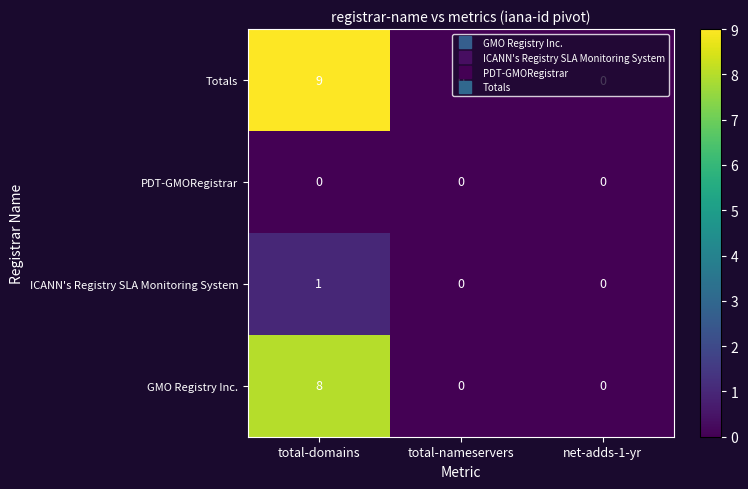

True or false: PDT-GMORegistrar has a value of 0 at total-nameservers.

True